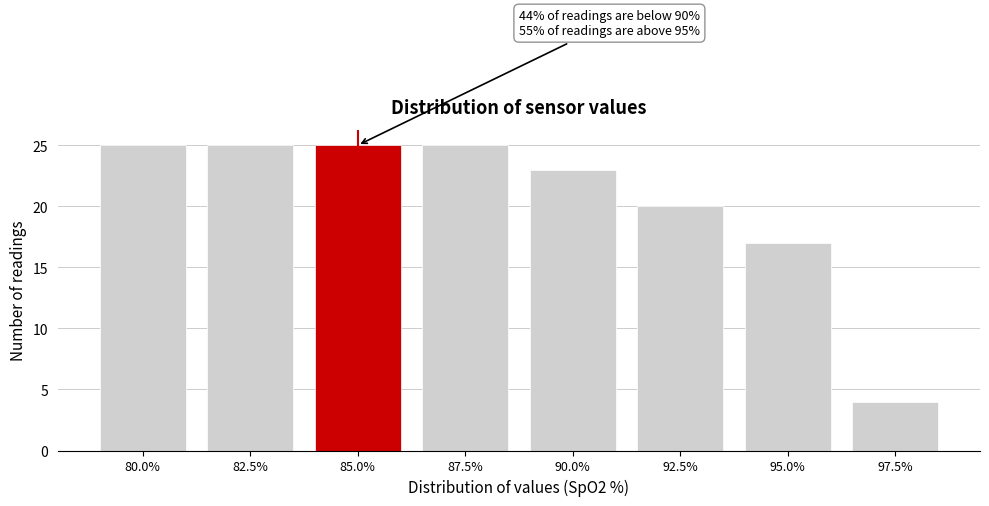

Reading right to left, list all the values displayed in this chart.

97.5%=4	95.0%=17	92.5%=20	90.0%=23	87.5%=25	85.0%=25	82.5%=25	80.0%=25